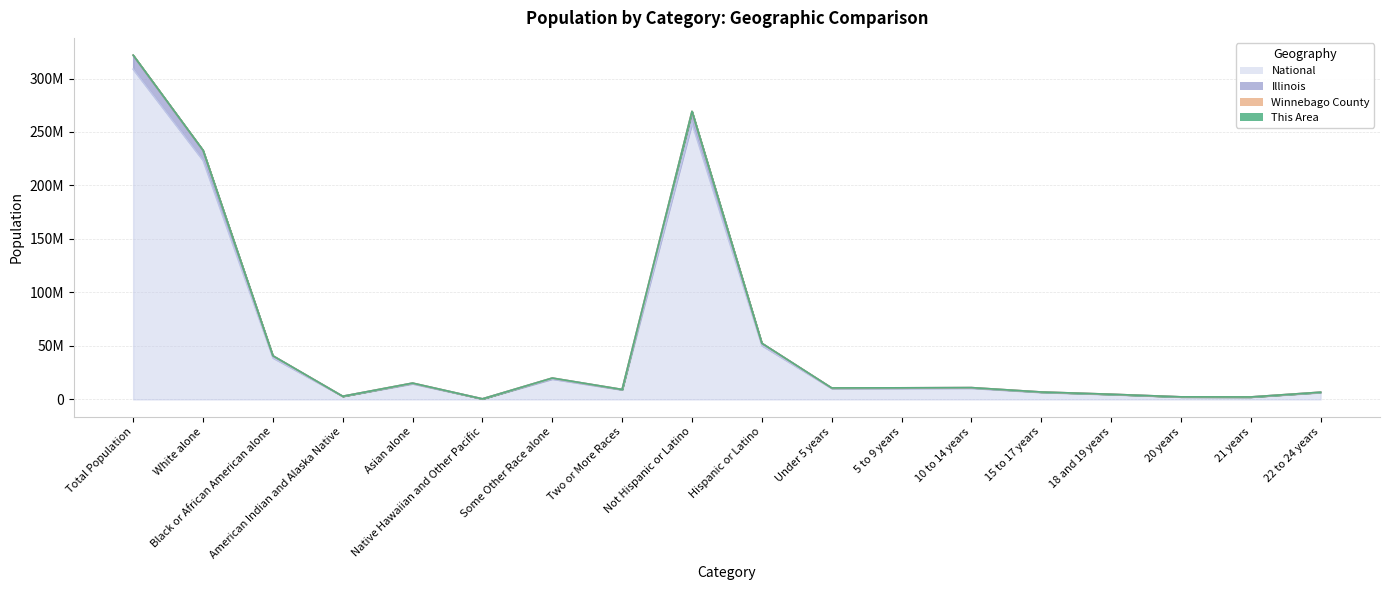

What is the difference between the maximum and second lowest values in the Winnebago County series?

319562916